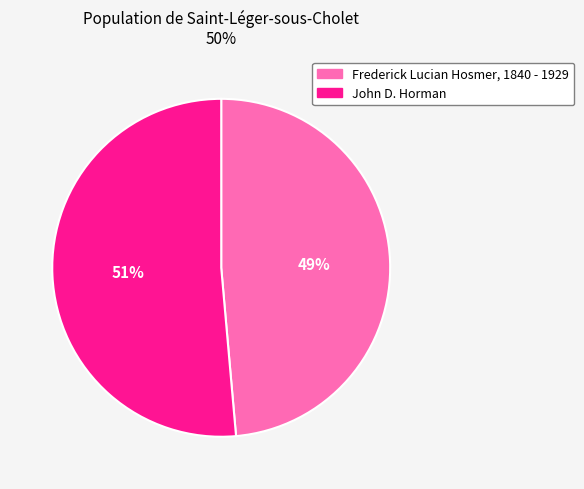

Count the number of slices in the pie.

2